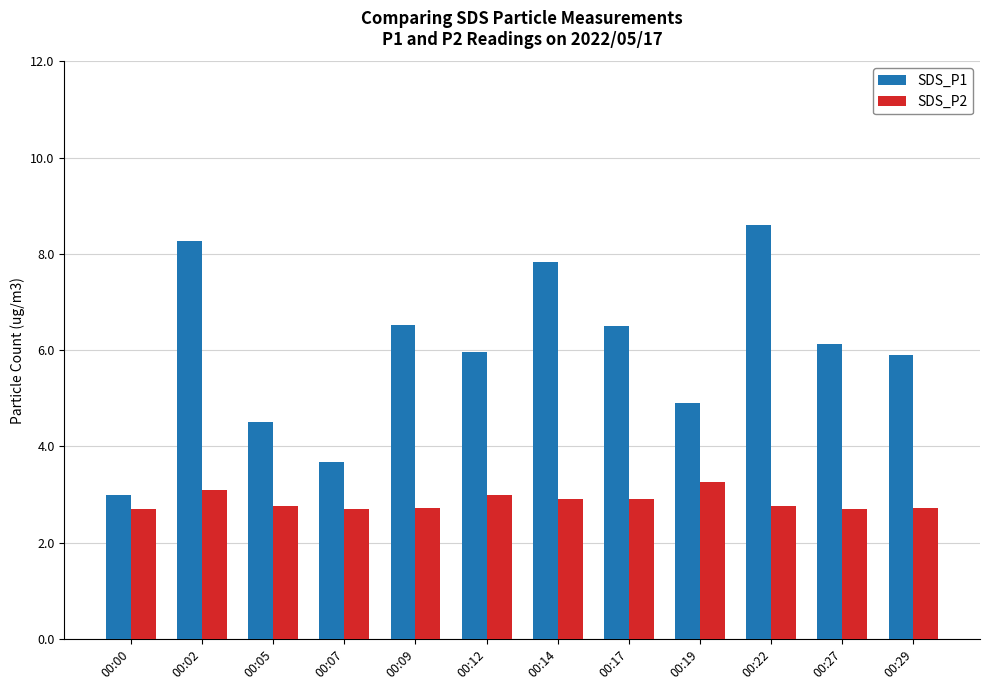

How many groups of bars are there?

12